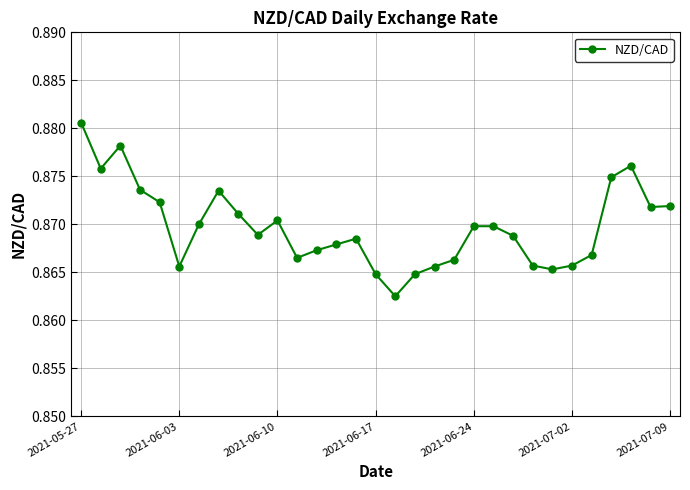

How many values are between 0 and 1?

31